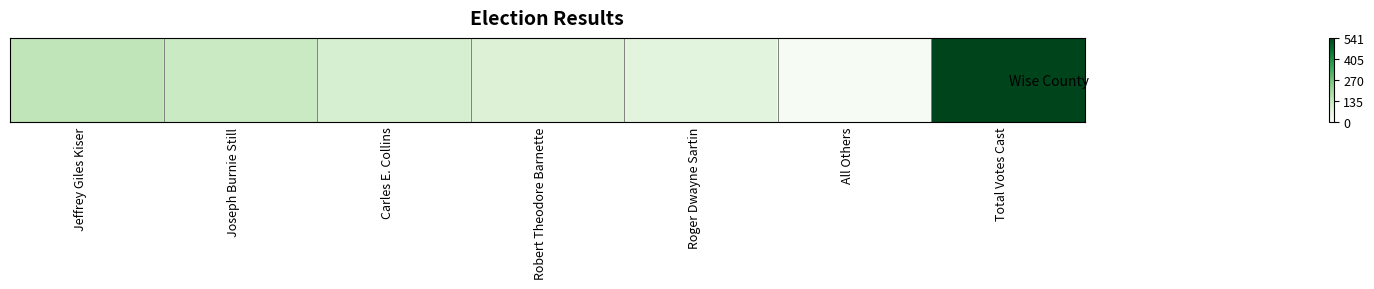

What is the change in value from Joseph Burnie Still to Robert Theodore Barnette?

-45